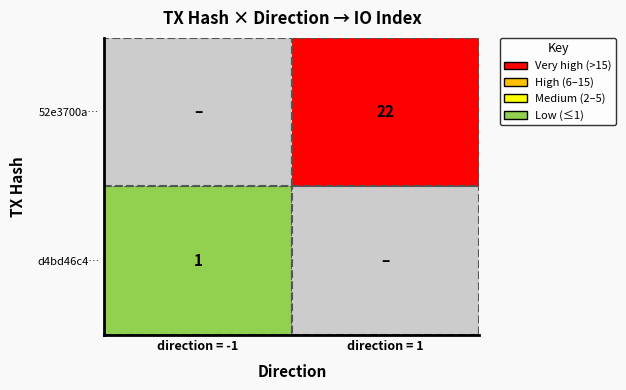

Between 1 and -1, which is larger?

1